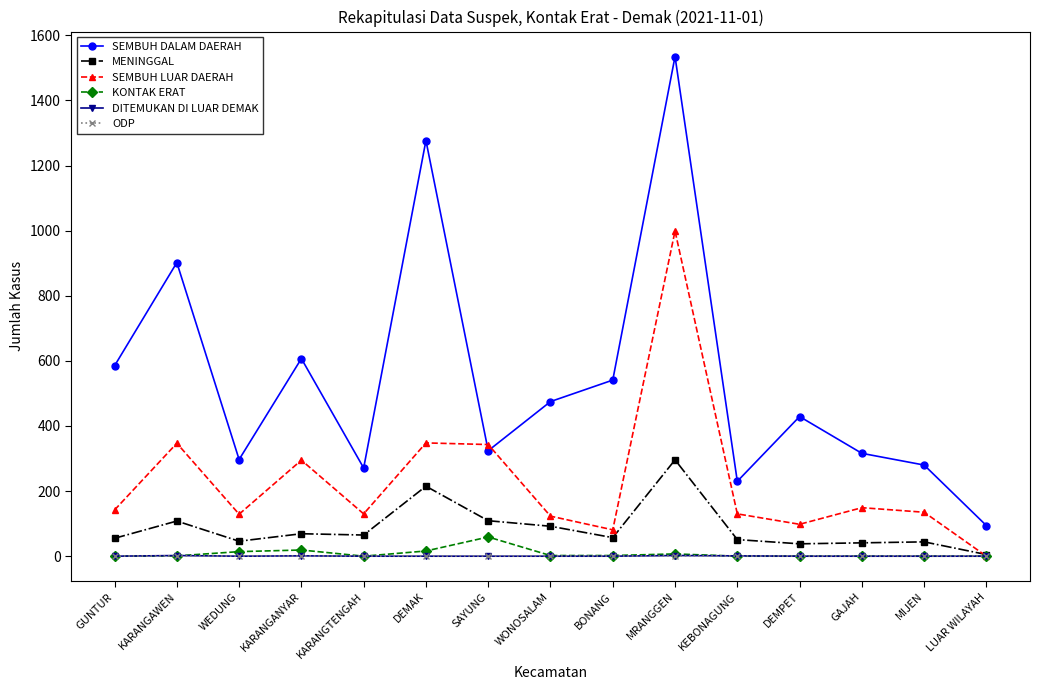

At how many categories does at least one series exceed 768?

3